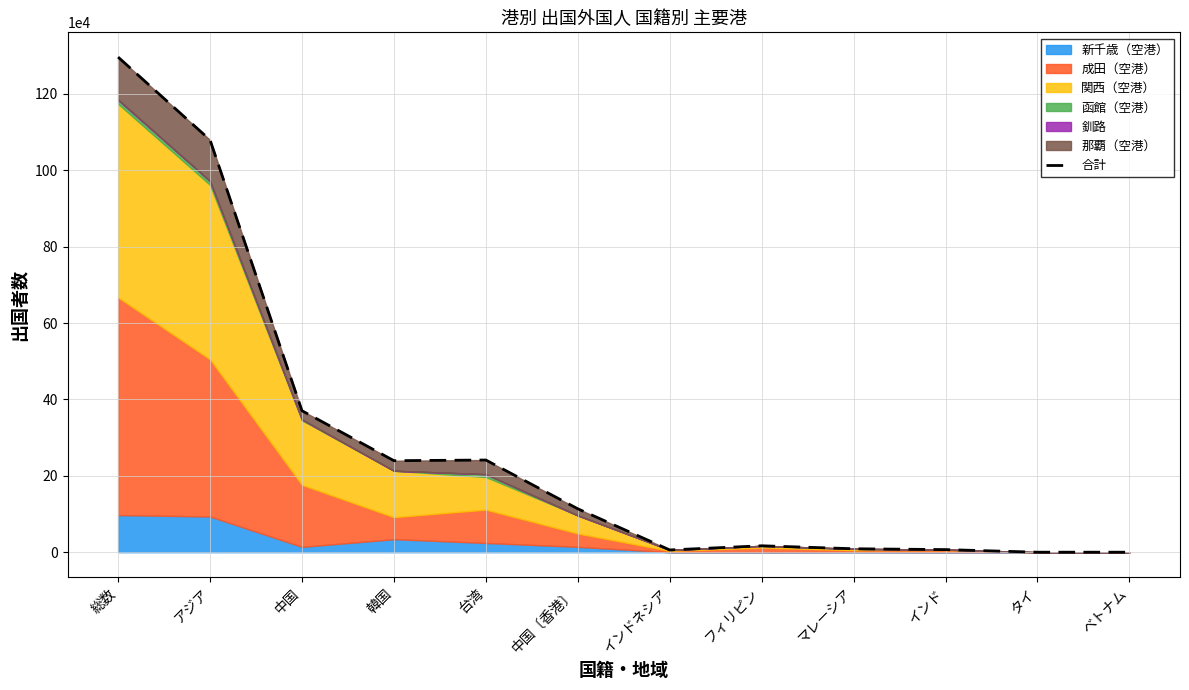

True or false: the data shows 16797 at フィリピン.

True